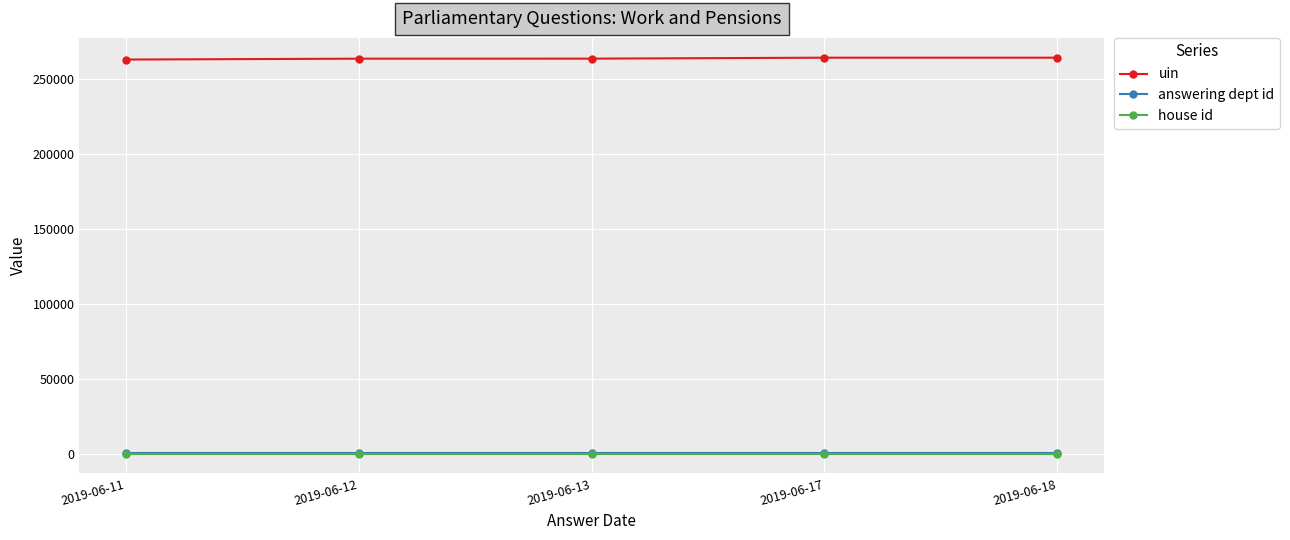

What is the total value across all series at 2019-06-17?

264357